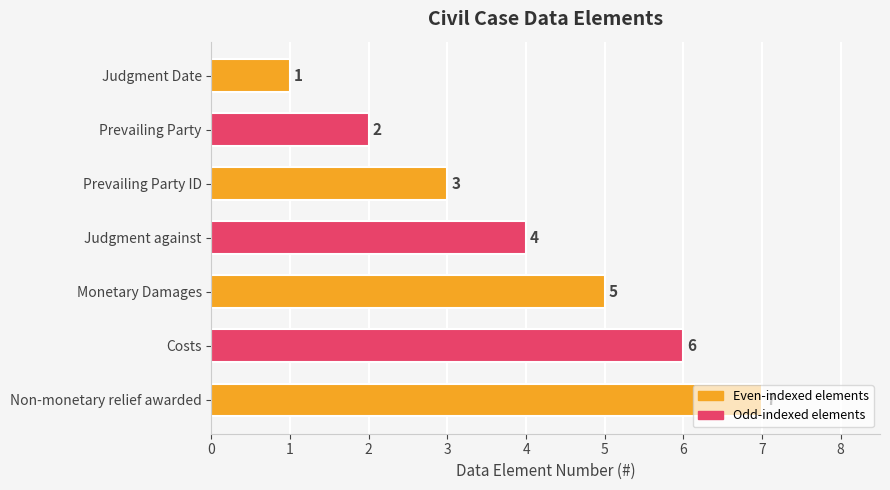

Which has a higher value, Judgment against or Monetary Damages?

Monetary Damages